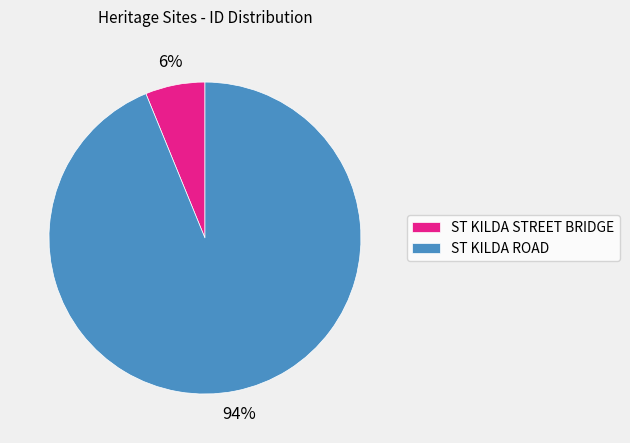

Between ST KILDA STREET BRIDGE and ST KILDA ROAD, which is larger?

ST KILDA ROAD